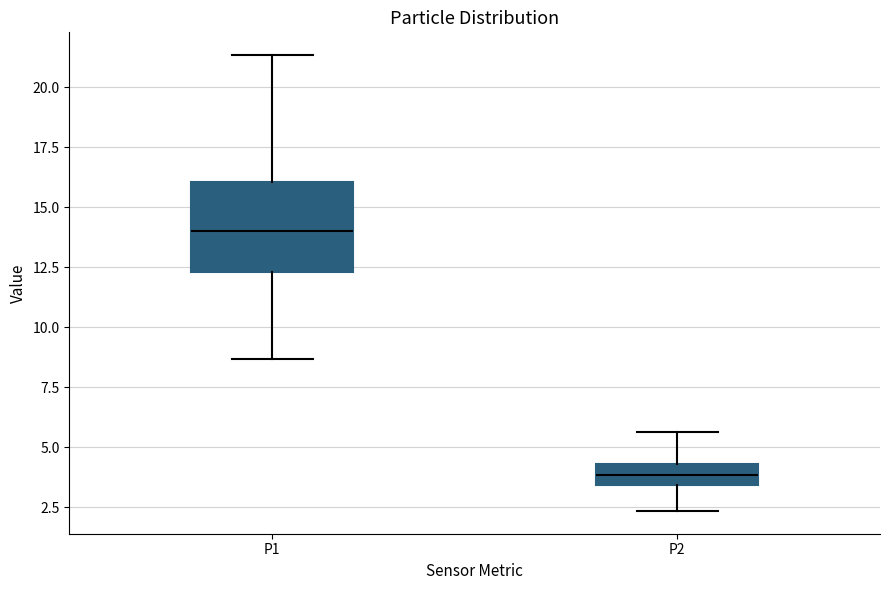

Reading left to right, read every box against the y-axis: the position of its median line, the range the box covers, and the ends of its whiskers. The values are not printed on the chart, so give them approximately, as read against the axis.

P1: median 14.0, box 12.5 to 16.0, whiskers 8.5 to 21.5
P2: median 4.0, box 3.5 to 4.5, whiskers 2.5 to 5.5